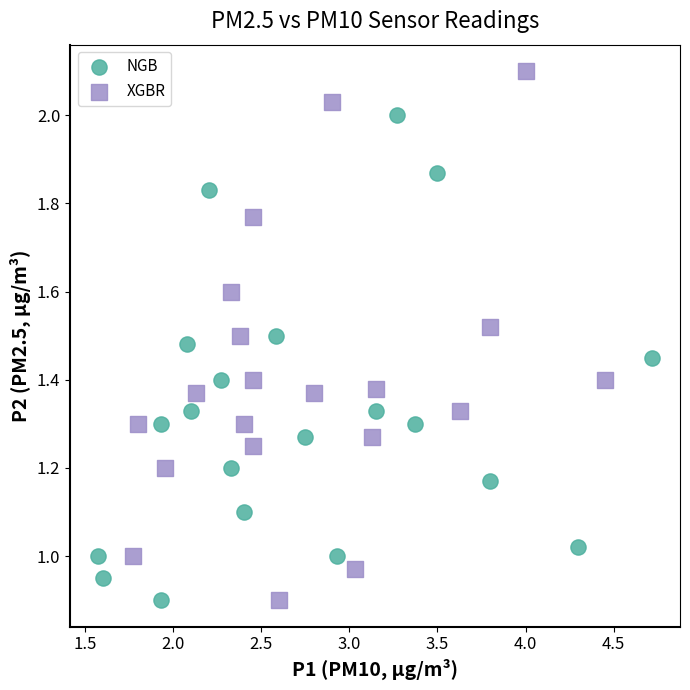

Which series has the widest spread of Y values?

XGBR